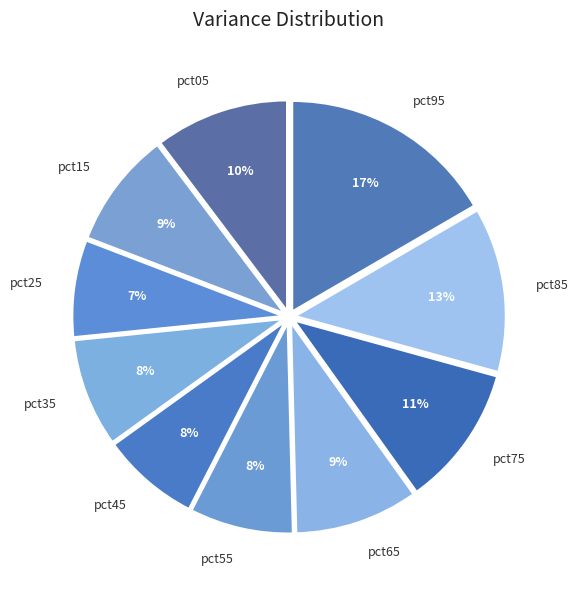

True or false: pct75 accounts for 11% of the total.

True